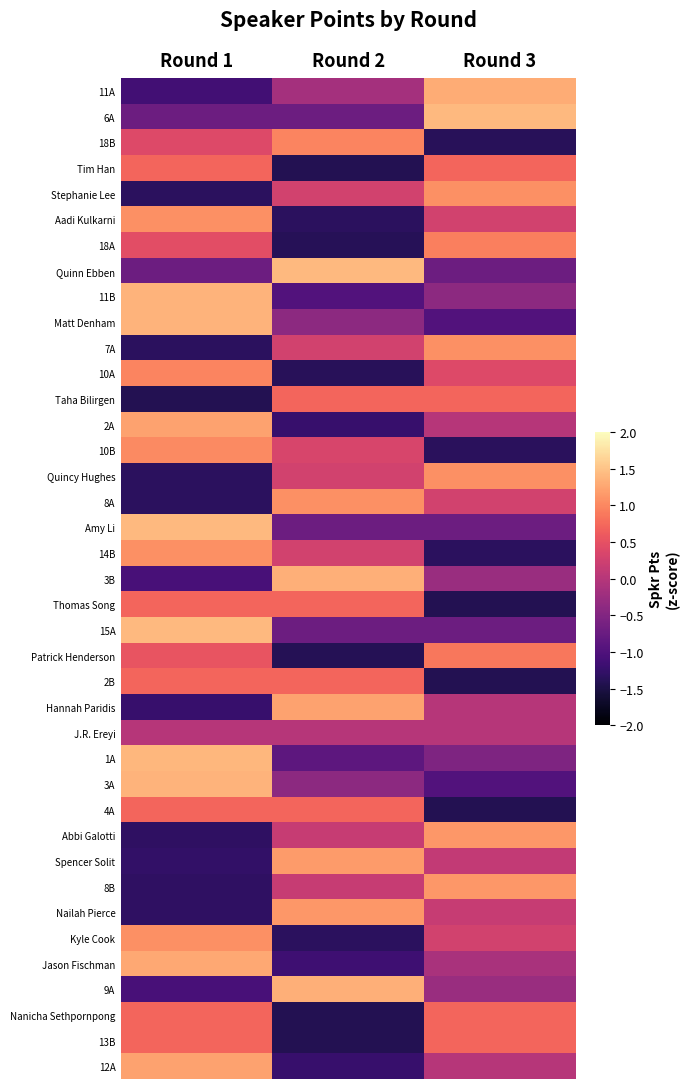

List the series in order of their peak value, highest first.

15A, 6A, Quinn Ebben, Amy Li, 1A, 11B, Matt Denham, 3A, 3B, 9A, 11A, Jason Fischman, 2A, Hannah Paridis, 12A, Spencer Solit, Abbi Galotti, 8B, Nailah Pierce, Stephanie Lee, Aadi Kulkarni, 7A, Quincy Hughes, 8A, 14B, Kyle Cook, 10B, 18B, 10A, 18A, Patrick Henderson, Thomas Song, Nanicha Sethpornpong, 13B, Taha Bilirgen, Tim Han, 2B, 4A, J.R. Ereyi